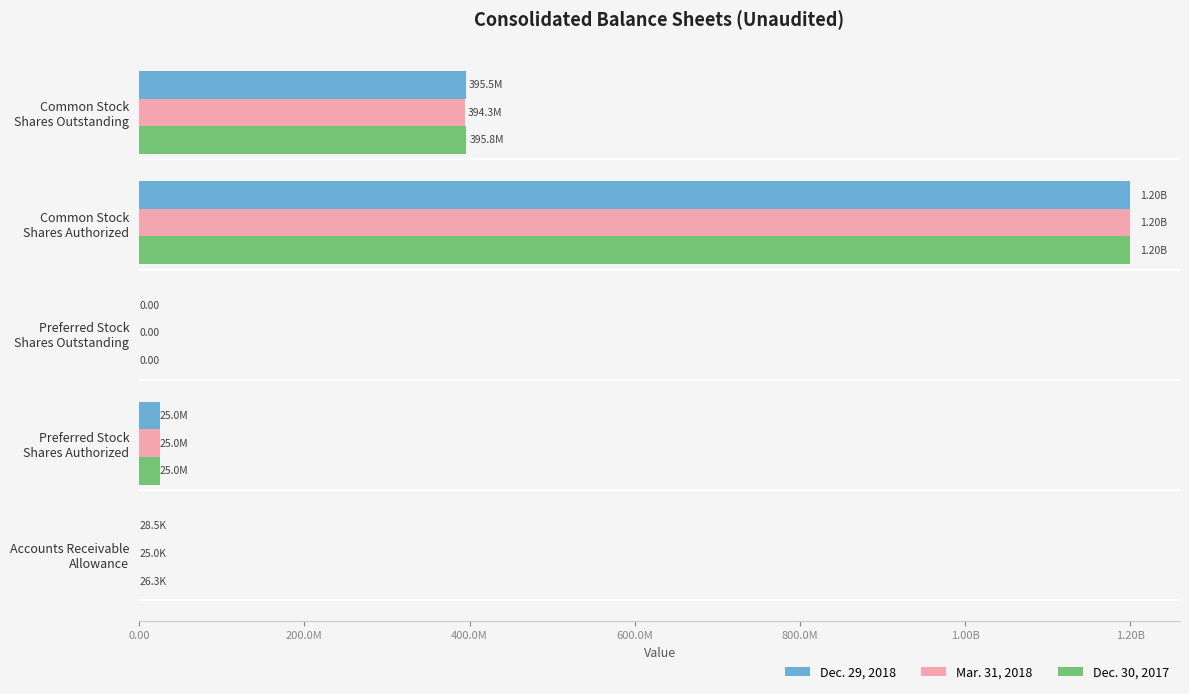

Which series has the largest total across all categories?

Dec. 30, 2017